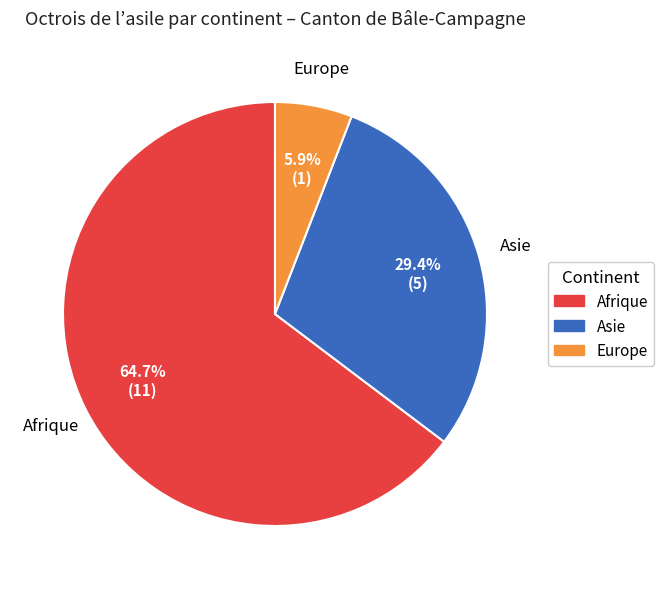

Is there any slice that represents more than half of the pie?

Yes